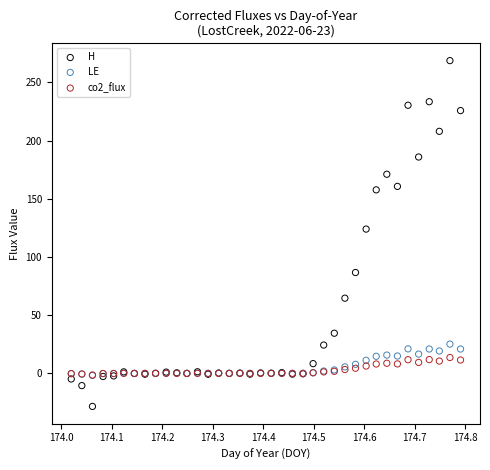

Which series has the widest spread of Y values?

H